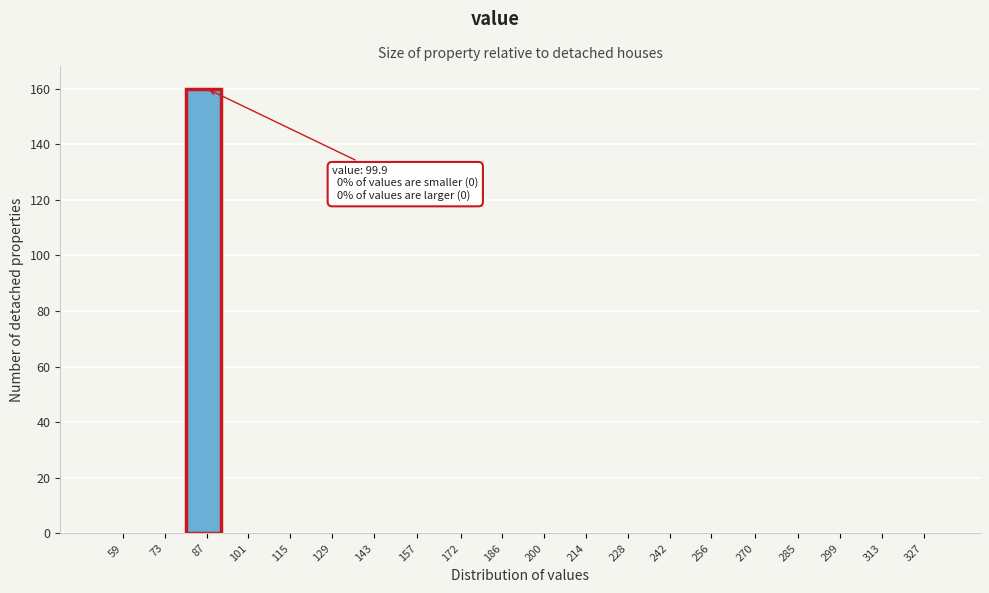

Reading left to right, list all the values displayed in this chart.

59=0	73=0	87=160	101=0	115=0	129=0	143=0	157=0	172=0	186=0	200=0	214=0	228=0	242=0	256=0	270=0	285=0	299=0	313=0	327=0